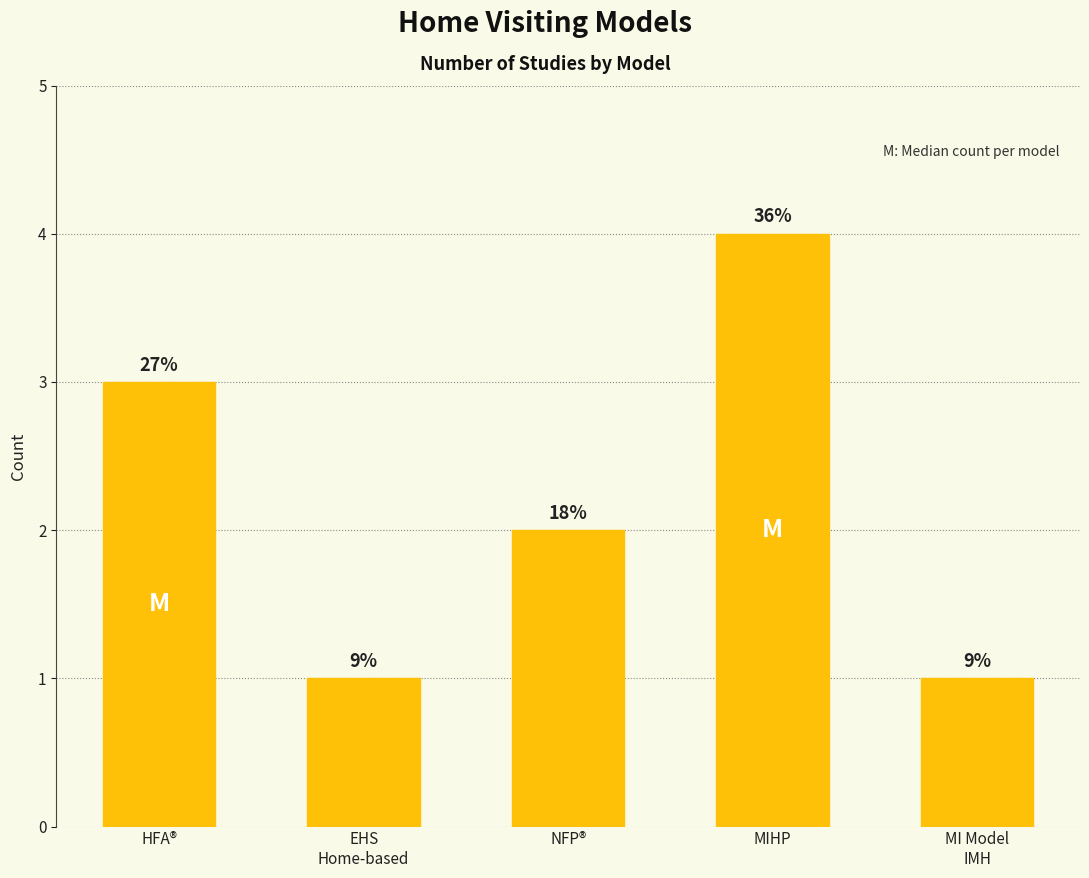

What is the change in value from HFA® to MIHP?

+1